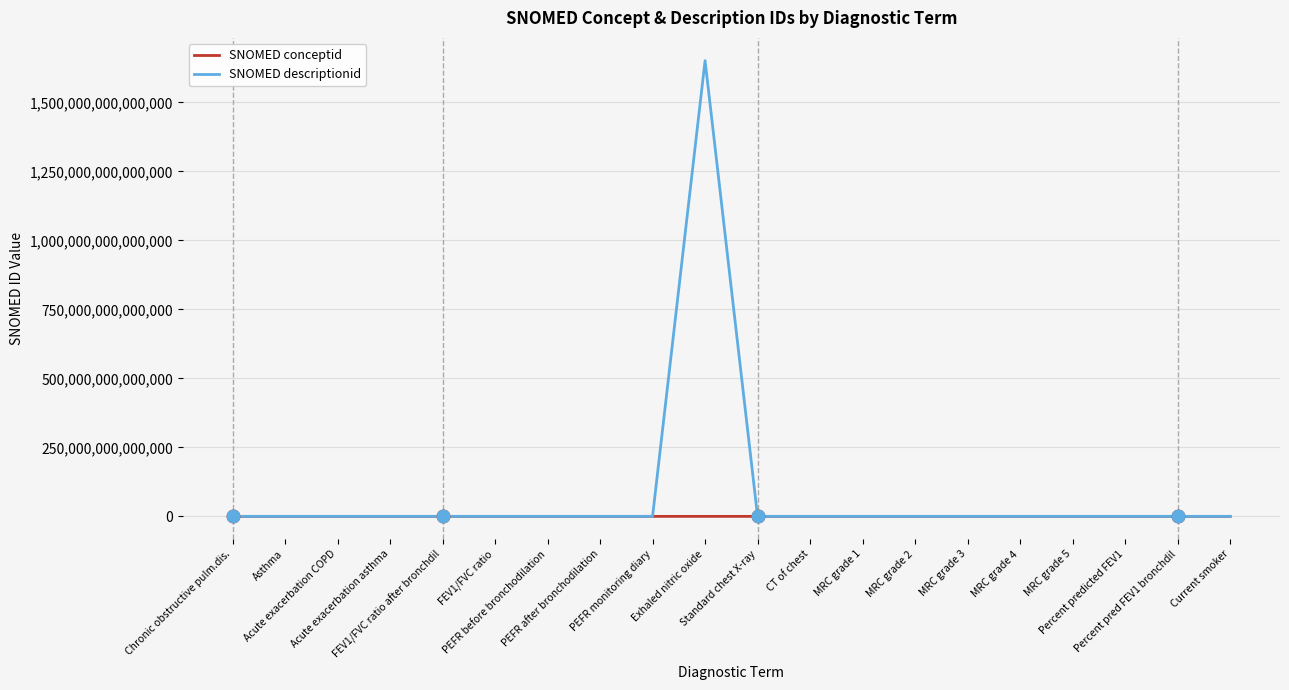

Which series has the widest spread of values?

SNOMED descriptionid